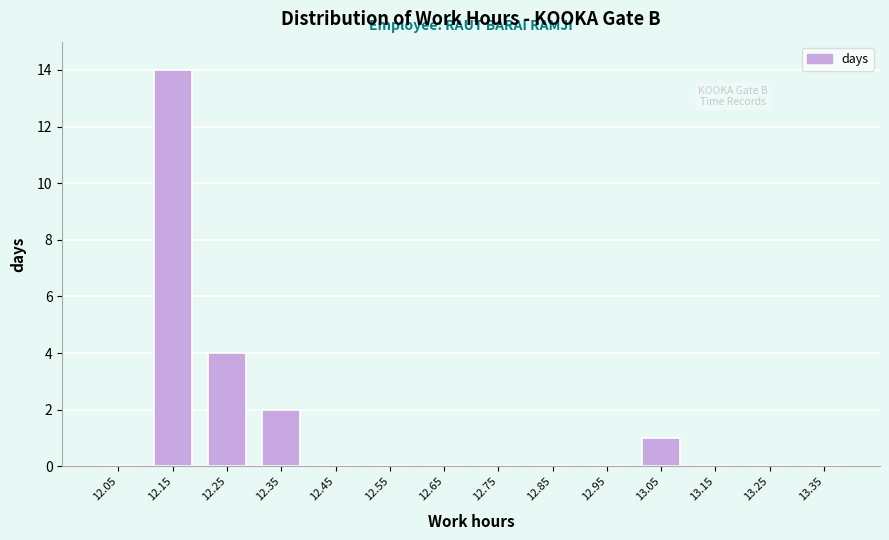

What is the height of the bar covering 12.3 to 12.4 on the x-axis? The values are not printed on the chart, so give them approximately, as read against the axis.

2